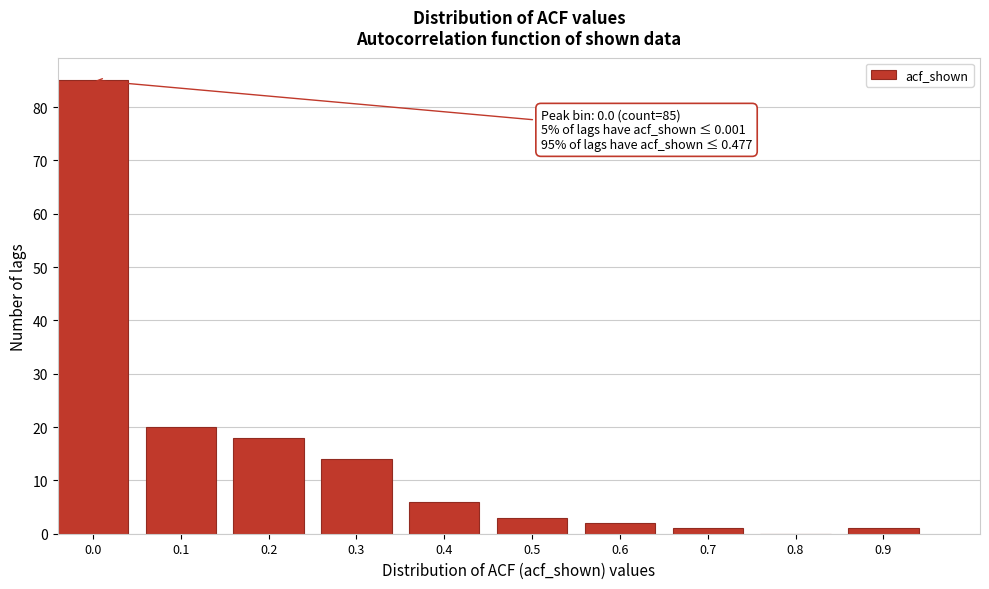

Reading left to right, extract all data points from this chart.

0.0=85	0.1=20	0.2=18	0.3=14	0.4=6	0.5=3	0.6=2	0.7=1	0.8=0	0.9=1